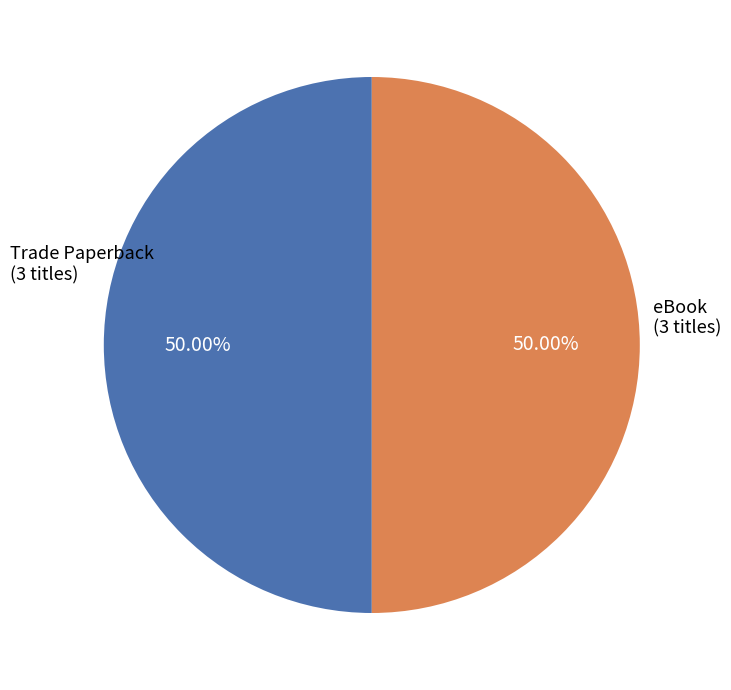

Count the number of slices in the pie.

2